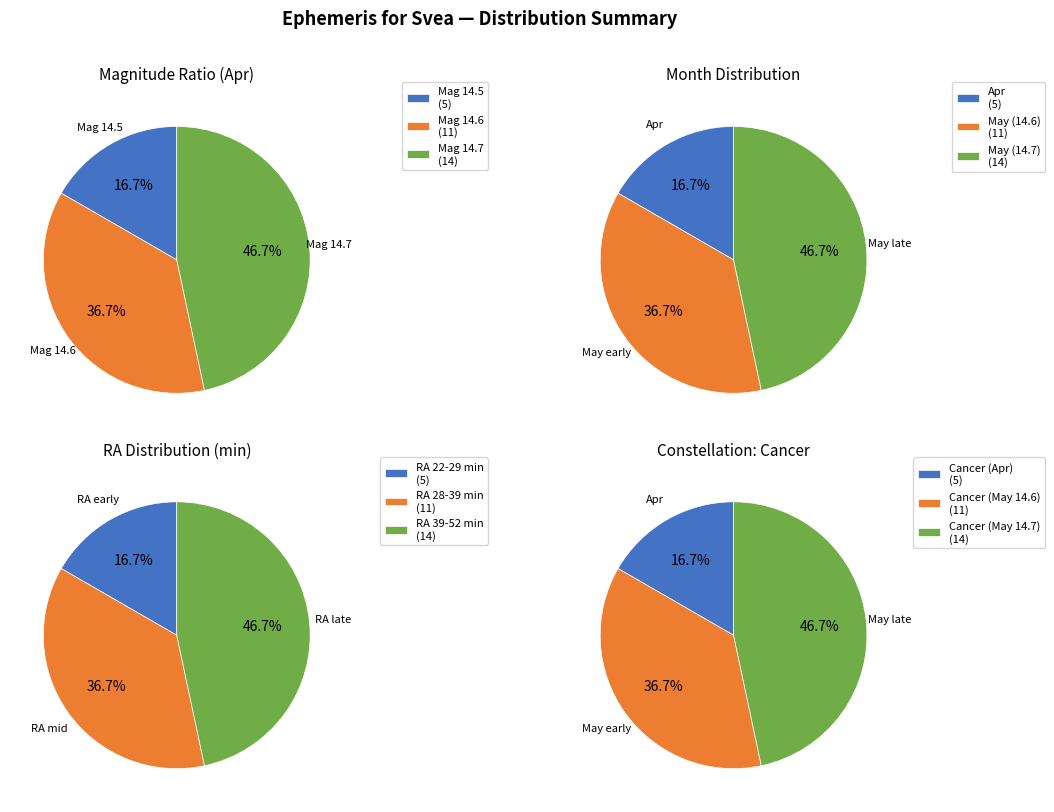

Count the number of slices in the pie.

3